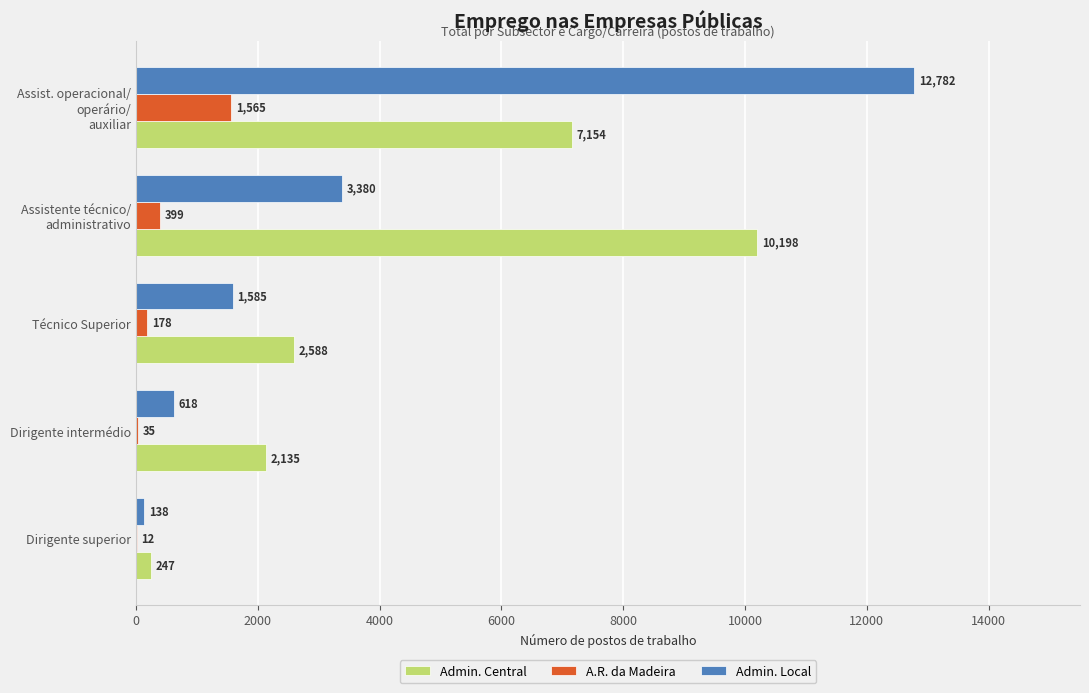

What value does the A.R. da Madeira series have at Dirigente intermédio?

35